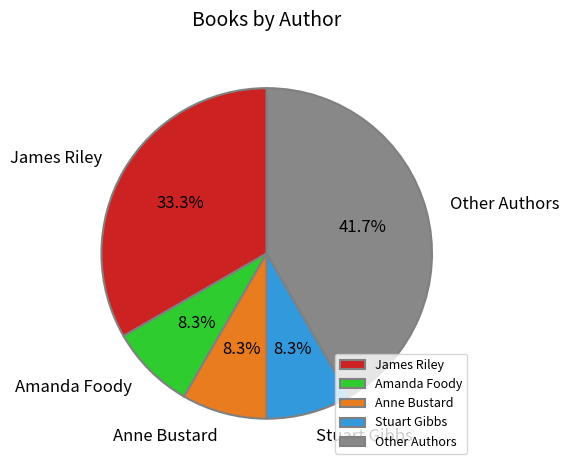

Which slice is the largest?

Other Authors